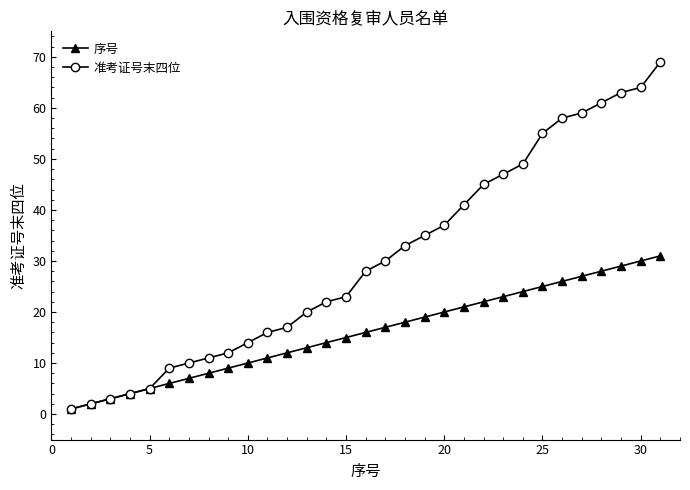

Which series has the largest total across all categories?

准考证号末四位